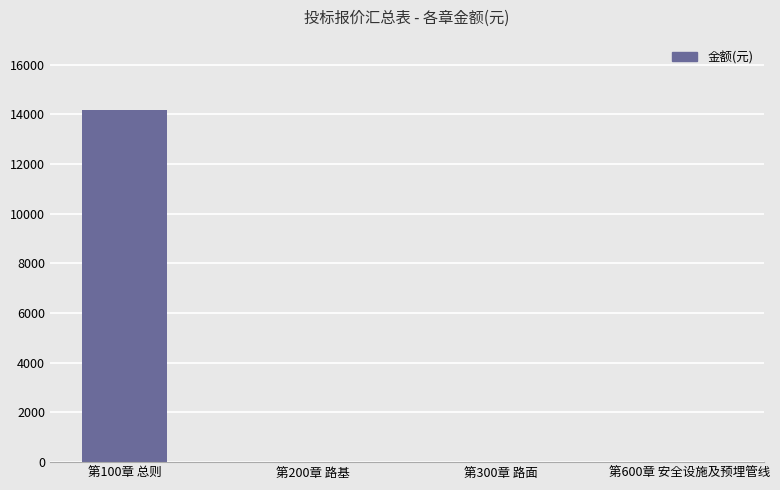

Which category has the highest value across all series?

第100章 总则